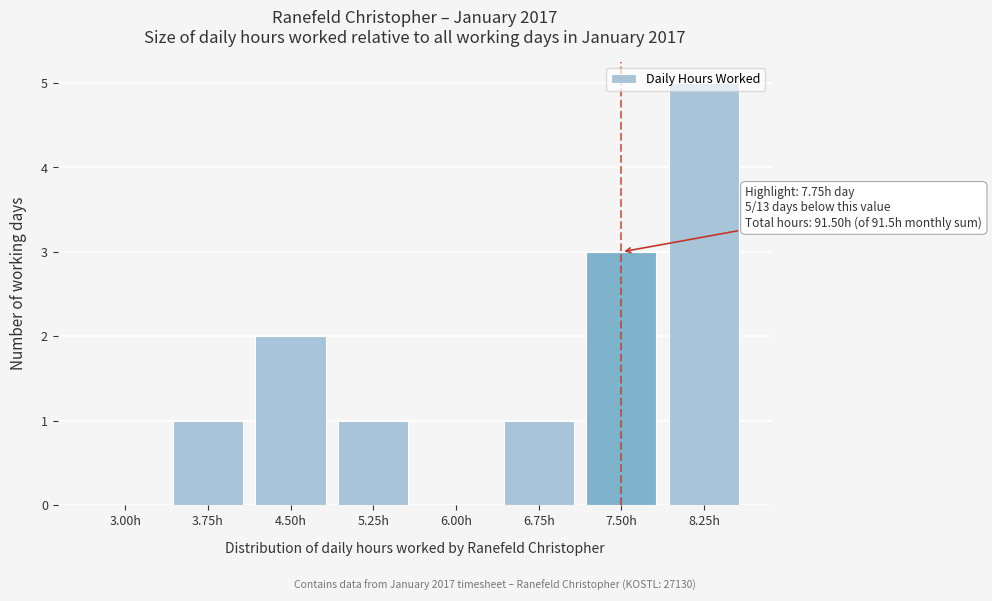

The value at 7.50h is 1. True or false?

False